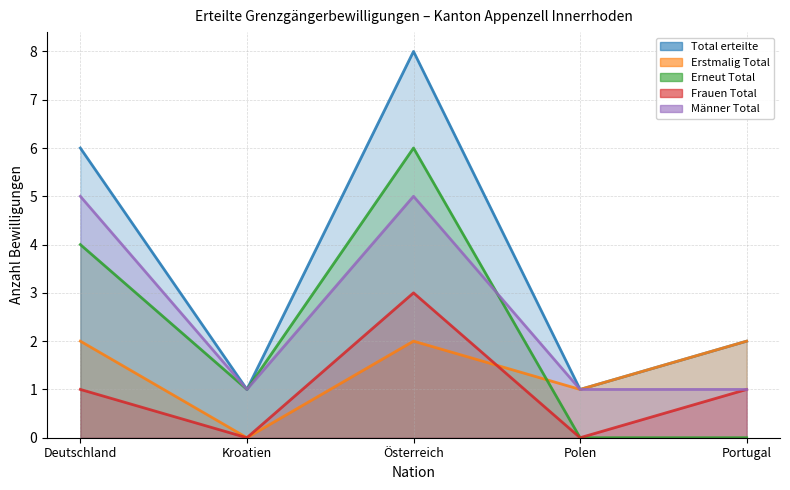

The value of Frauen Total at Kroatien is -2. True or false?

False